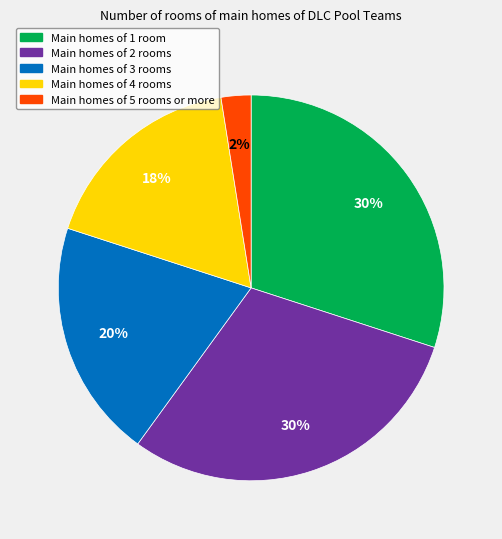

To the nearest percent, what is the average slice percentage?

20%